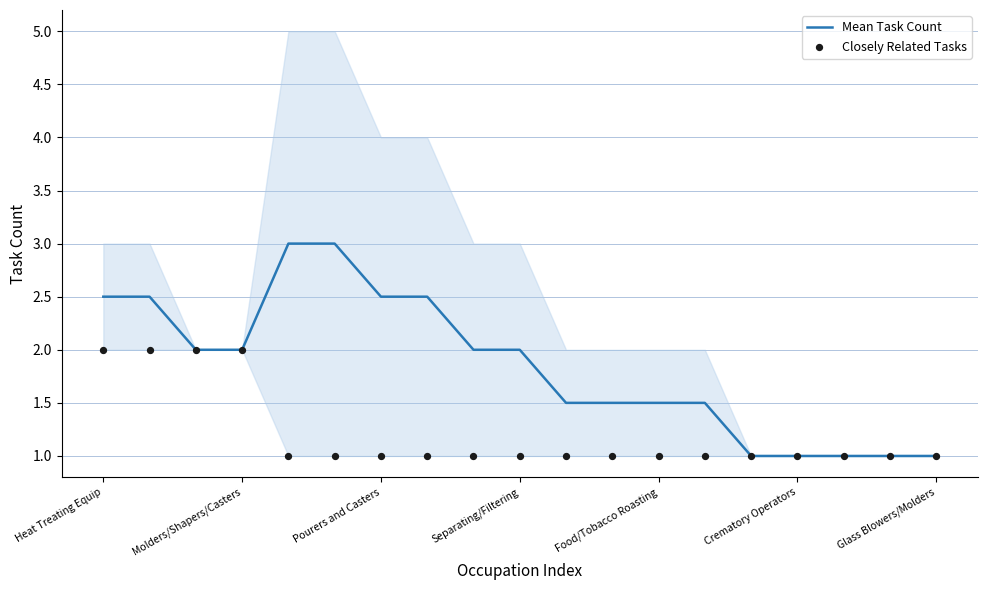

What are all the series names shown in the legend?

Mean Task Count, Closely Related Tasks